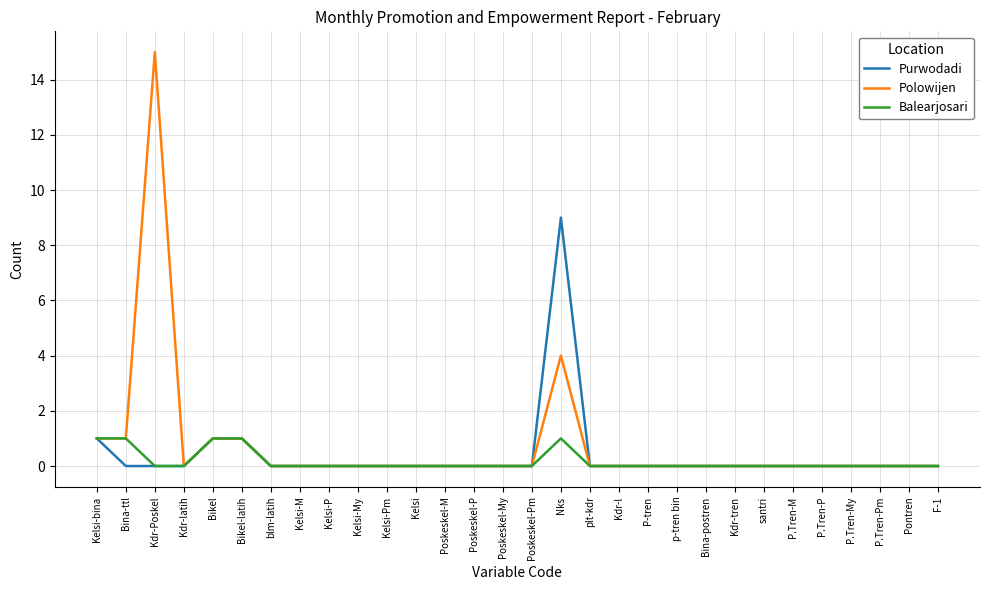

The Polowijen series shows 1 at Bikel-latih. True or false?

True